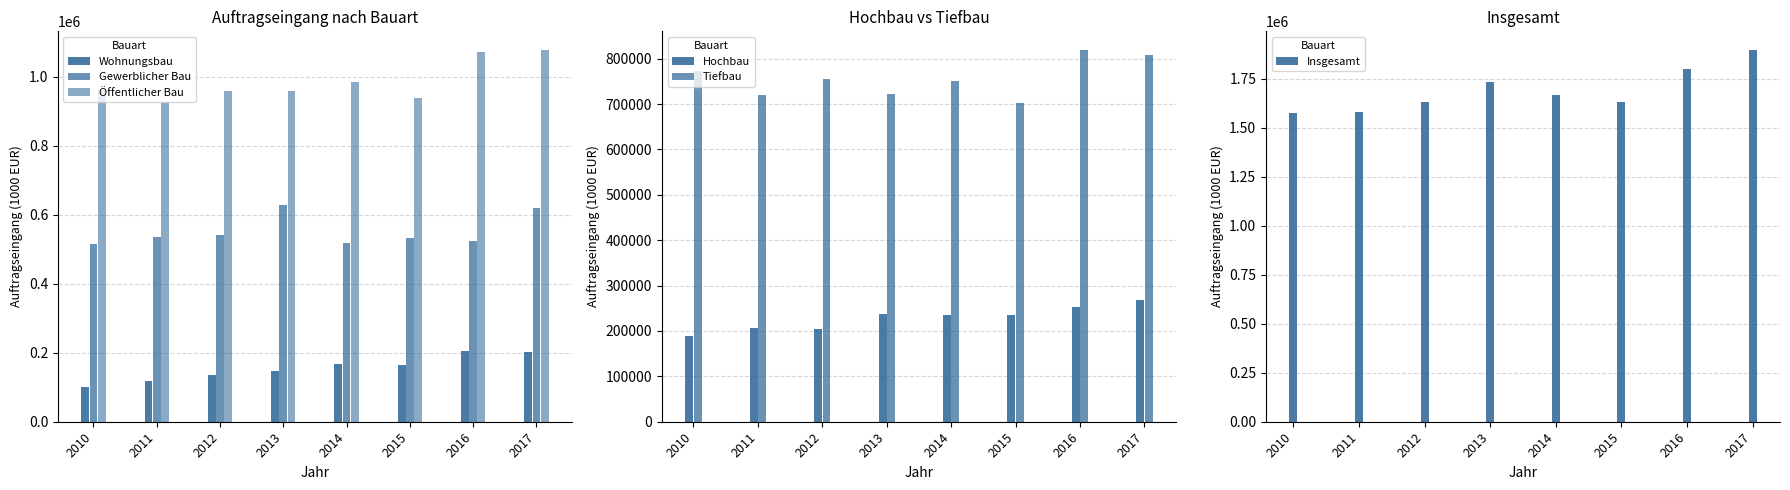

Reading left to right, what are all the values shown in this chart?

Wohnungsbau: 101422.6	117069.2	135038.4	147986.5	167494.4	164818.1	205171.3	201507.2
Gewerblicher Bau: 514404.0	535075.9	539763.3	627494.0	517249.9	532958.6	522762.9	618938.0
Öffentlicher Bau: 961510.1	927155.2	958519.5	957886.9	985517.9	936917.5	1071828.3	1077540.1
Hochbau: 188870.1	207246.3	204271.5	236695.2	234186.2	235580.3	252662.4	269117.7
Tiefbau: 772640.0	719908.9	754247.9	721191.7	751331.7	701337.1	819165.9	808422.4
Insgesamt: 1577336.8	1579300.2	1633321.2	1733367.5	1670262.1	1634694.2	1799762.5	1897985.3